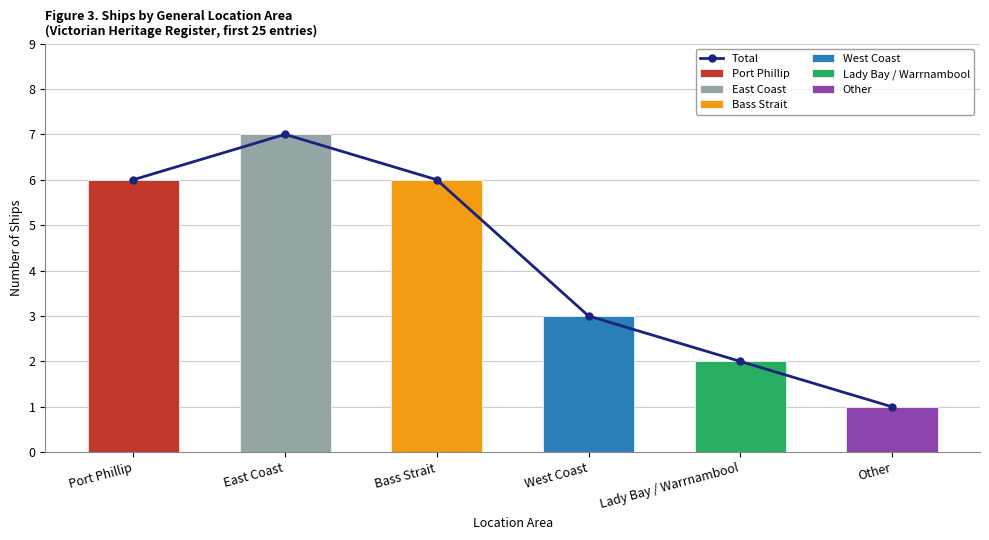

Which label corresponds to the largest value in the chart?

East Coast